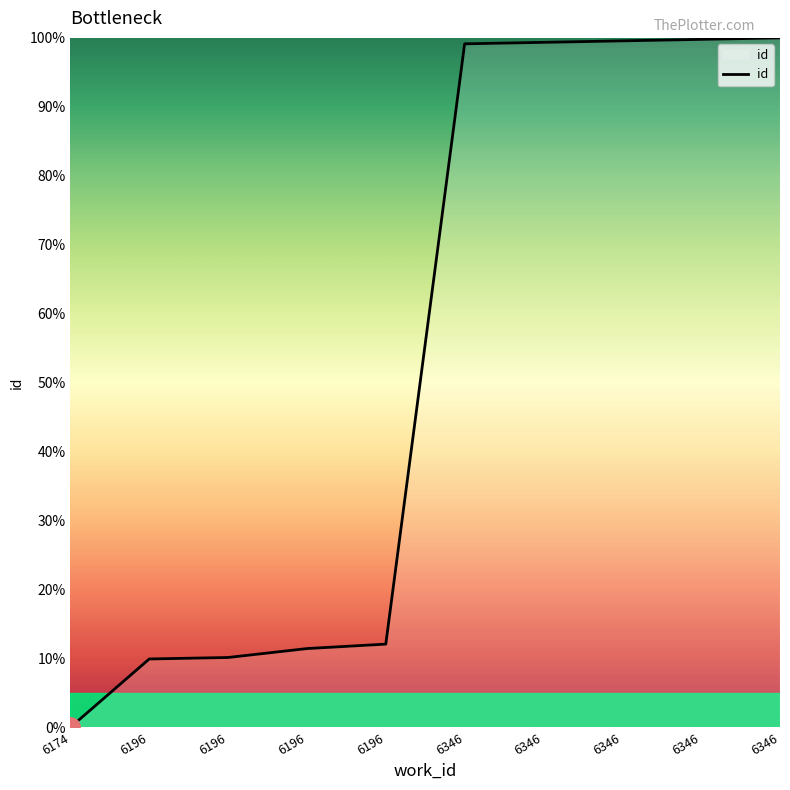

Approximately how many times larger is the value at 6346 compared to 6346?

1.0